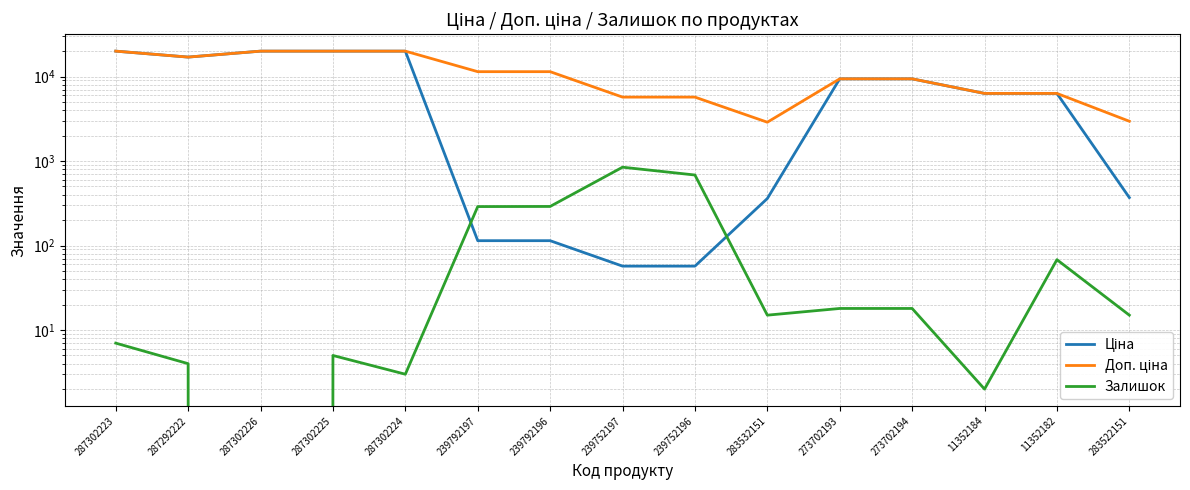

What position from the right is 239792197?

10